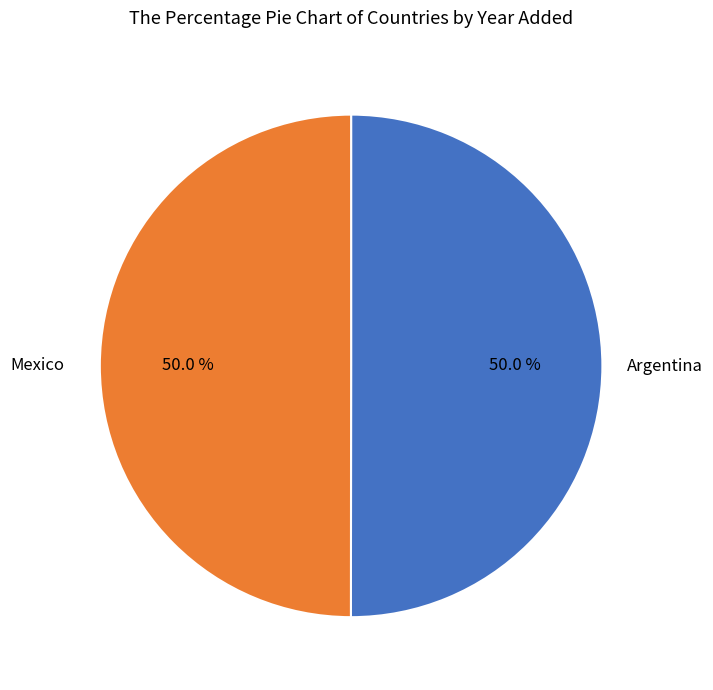

How many slices are in this pie chart?

2